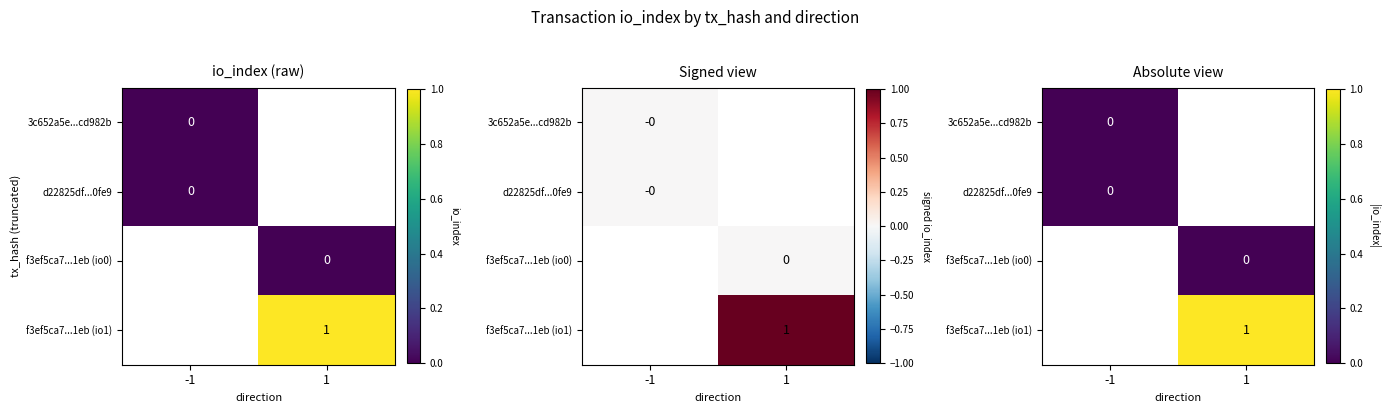

At which label does 3c652a5e...cd982b reach its peak?

-1